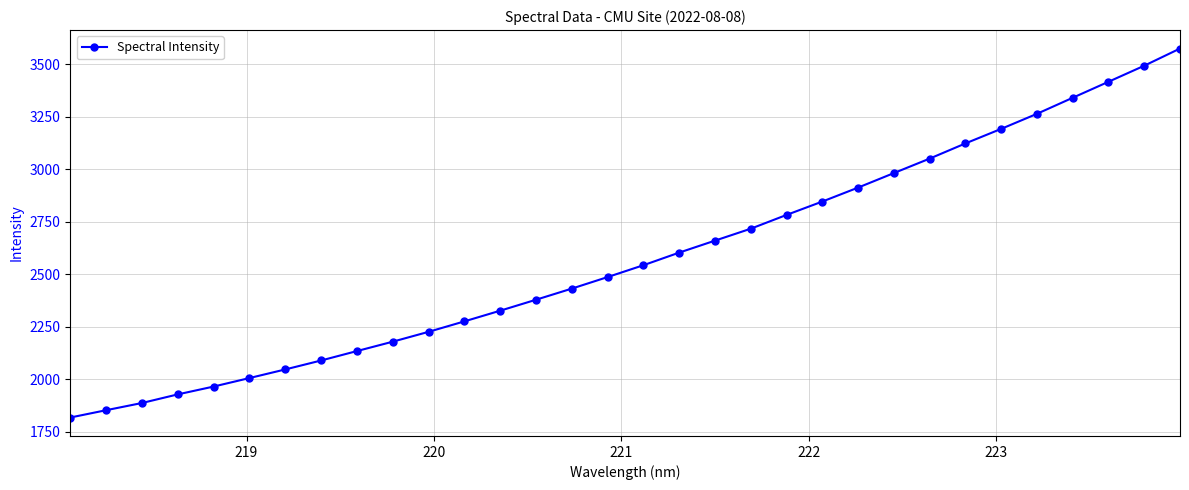

What is the difference between the maximum and second lowest values?

1721.6